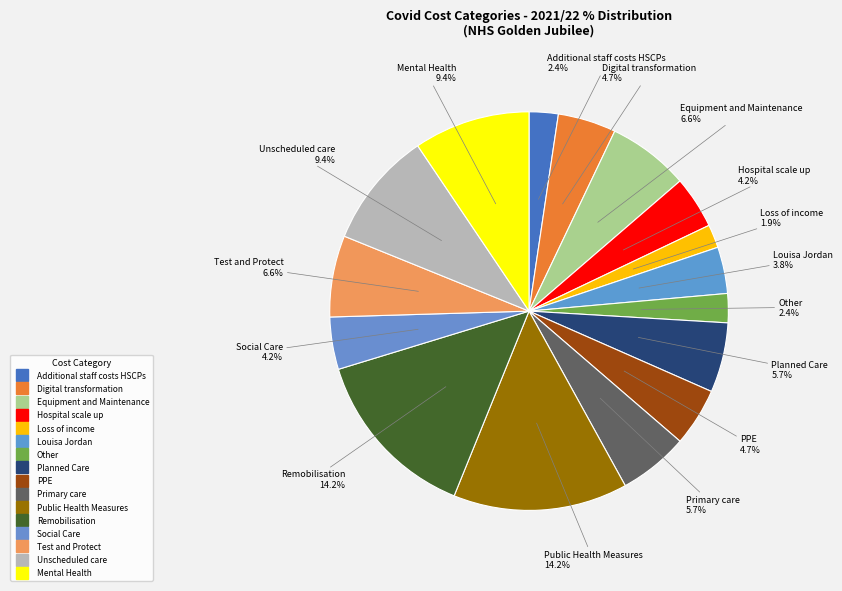

Is it true that Test and Protect is 7% of the pie?

True